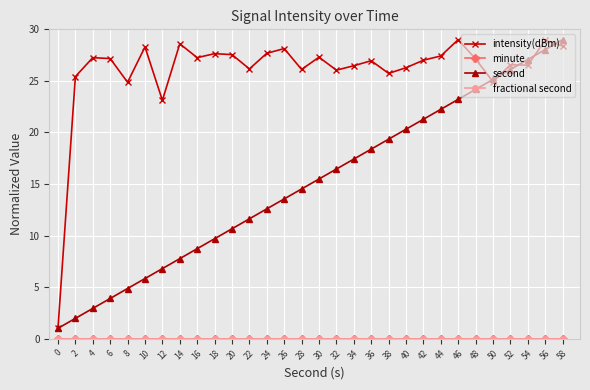

What is the sum of all second values?

450.0